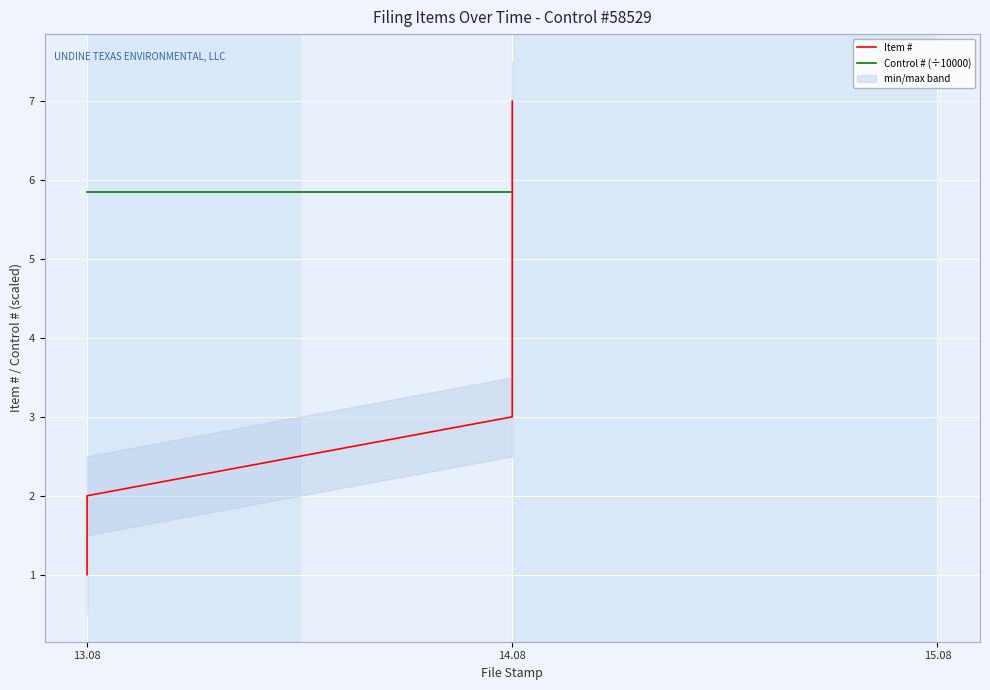

What is the sum of the Control # (÷10000) values at 13.08 and 14.08?

11.7